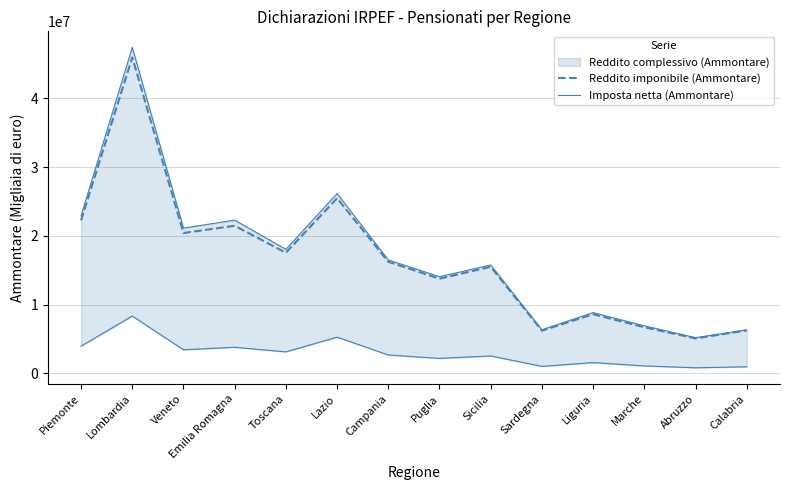

What is the minimum value shown in the chart?

817693